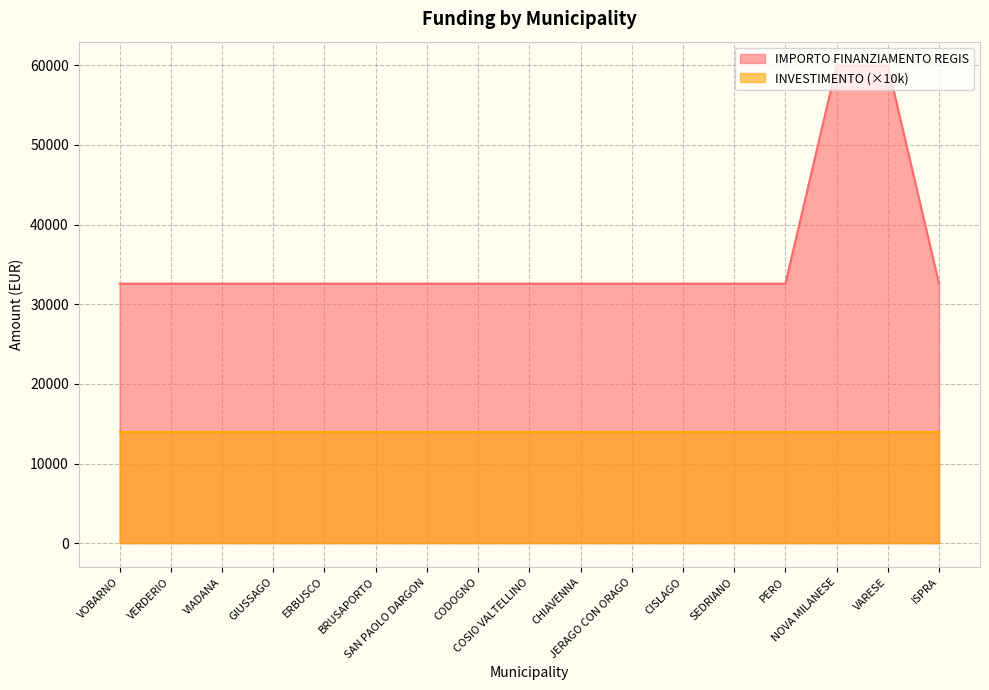

True or false: there are more than 1 points higher than both neighbors.

False